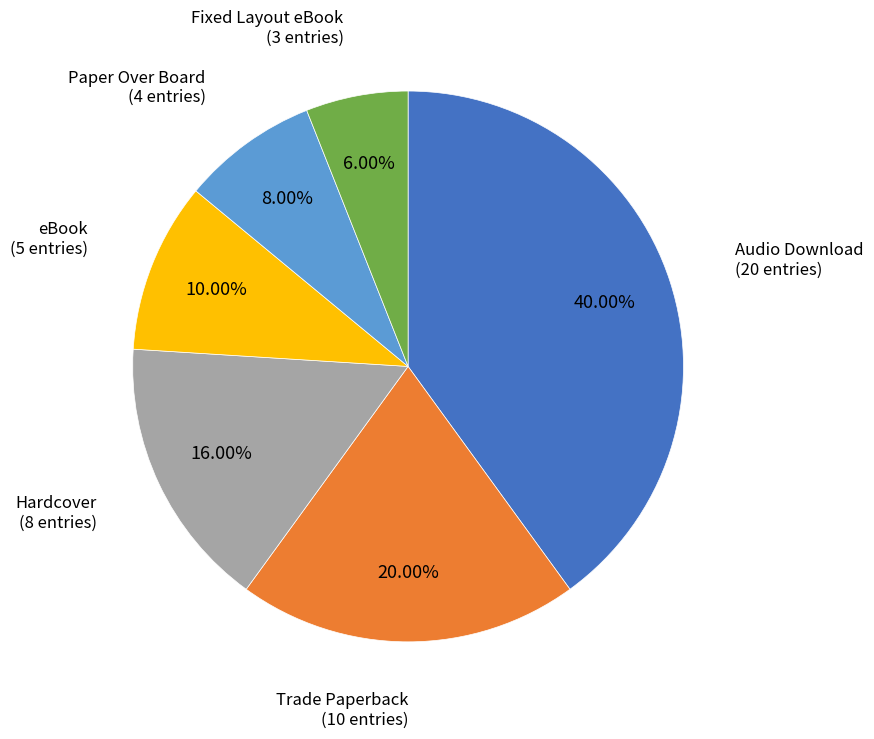

Is there any slice that represents more than half of the pie?

No